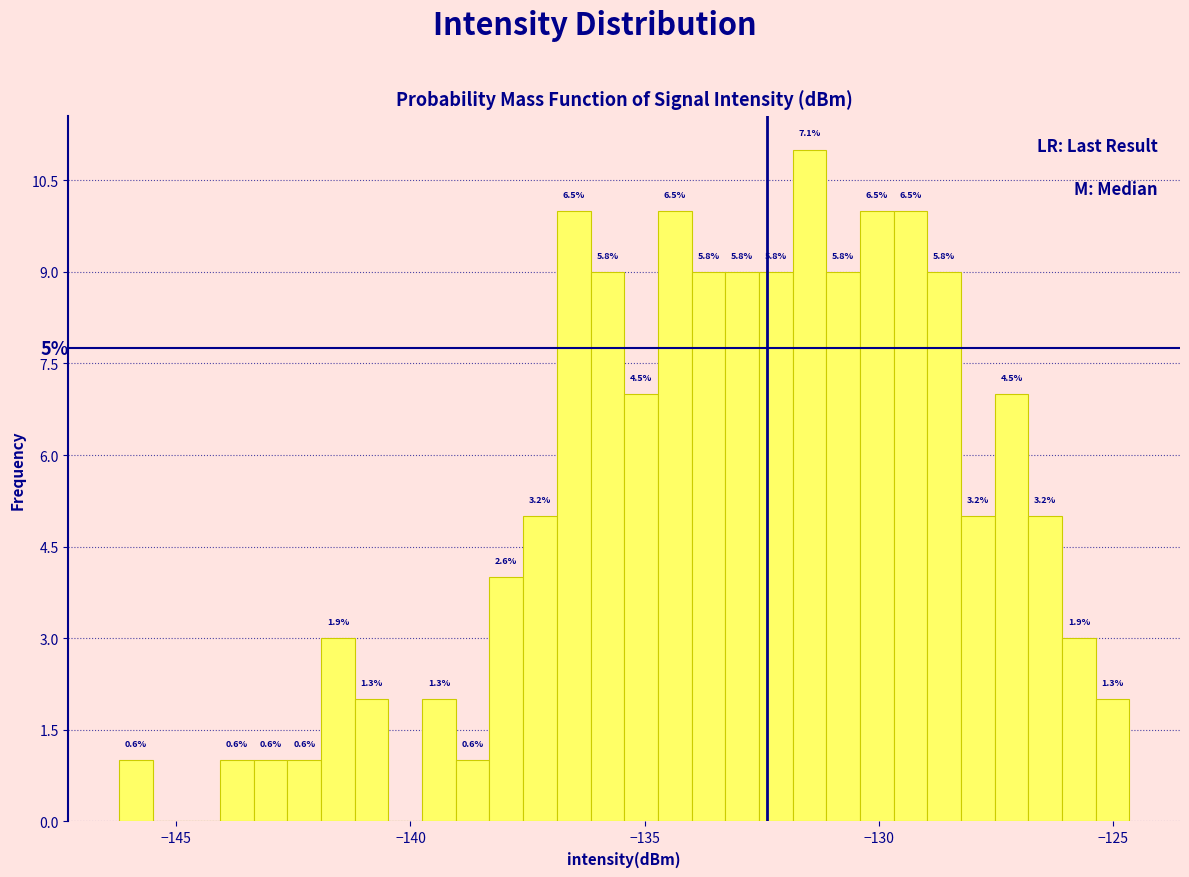

Read against the x-axis, roughly where is the centre of the tallest bar?

-131.5